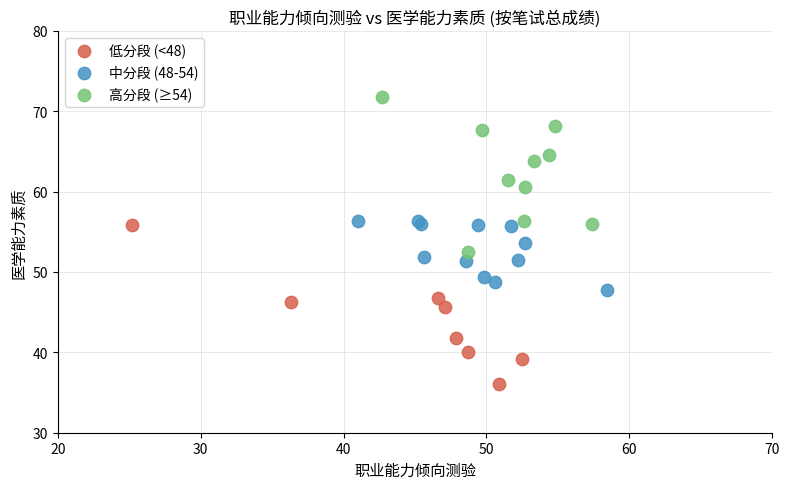

What are all the series names shown in the legend?

低分段 (<48), 中分段 (48-54), 高分段 (≥54)